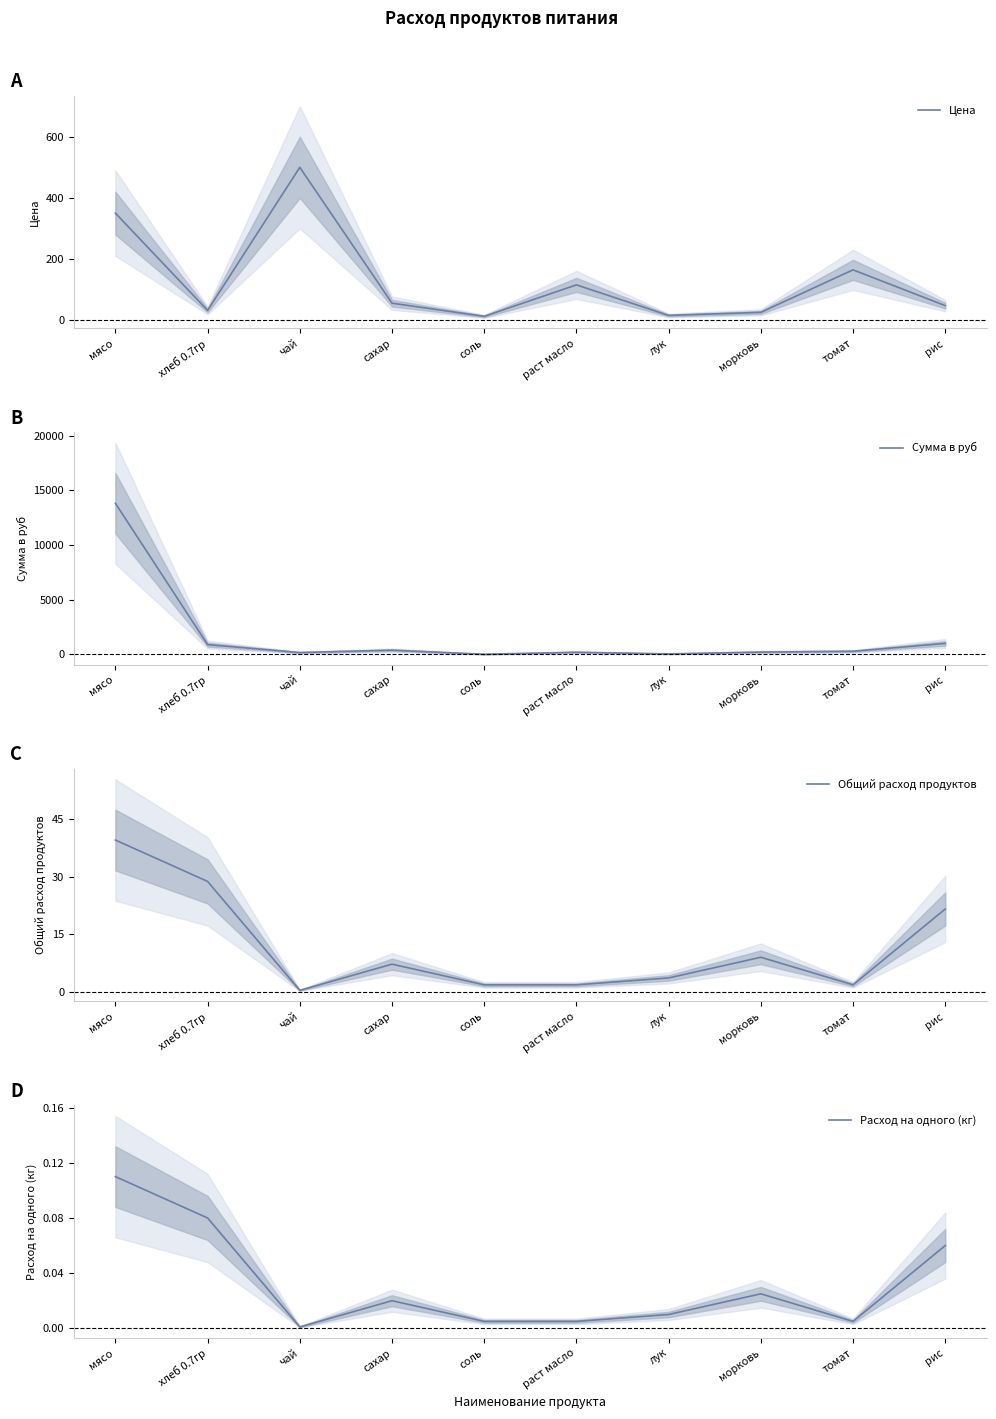

How many categories are shown in the chart?

10